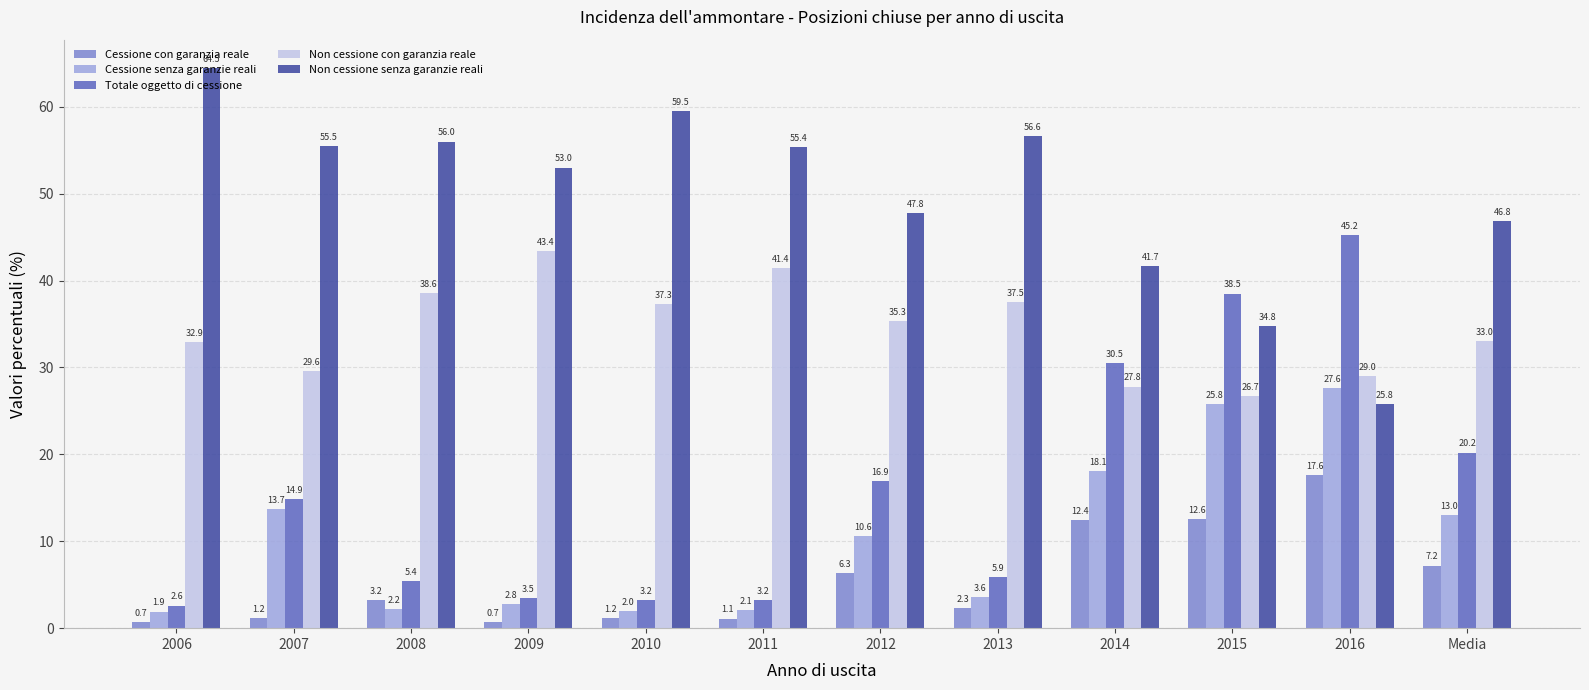

How many bars are there in total?

60